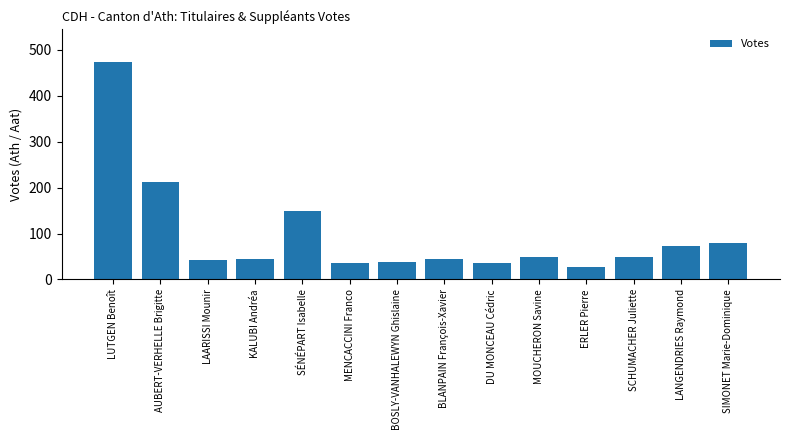

The value at BOSLY-VANHALEWYN Ghislaine is 38. True or false?

True